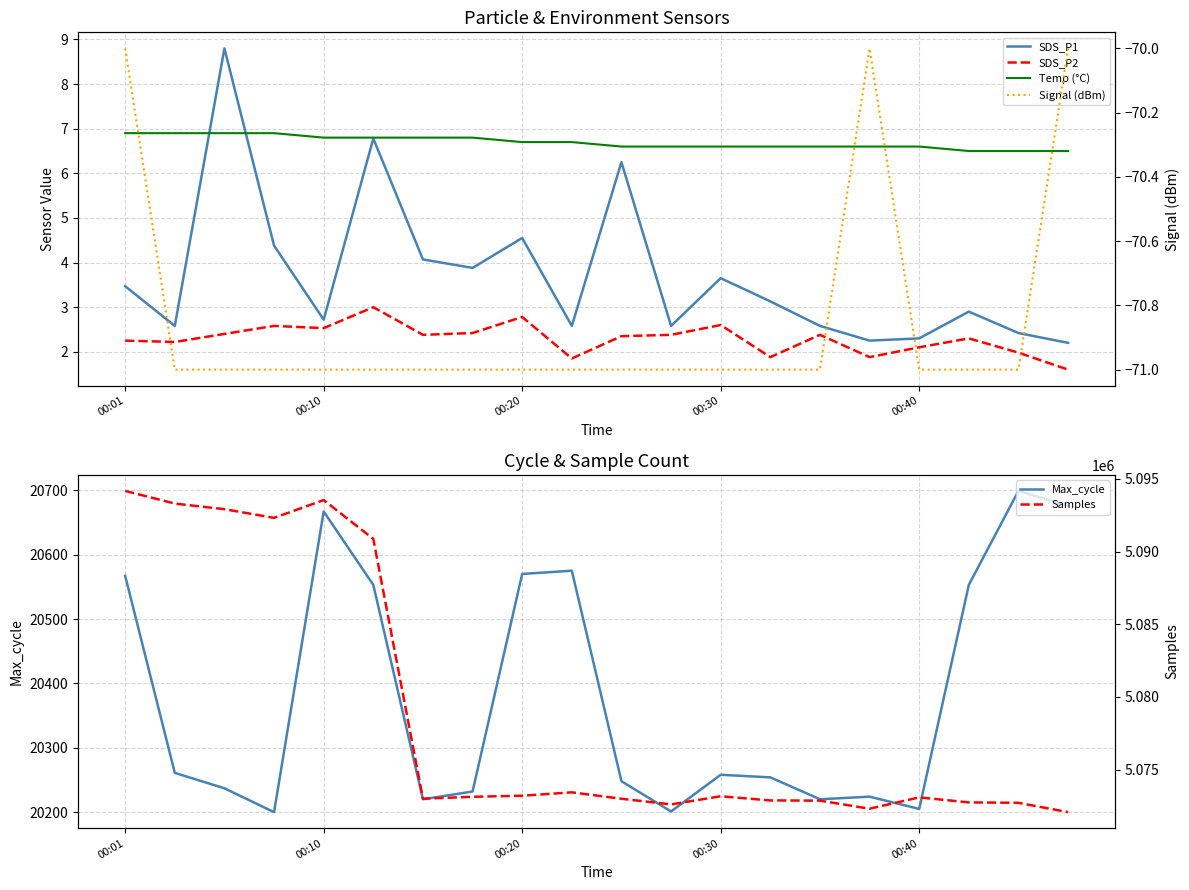

The value of Max_cycle at 00:20 is 20570. True or false?

True